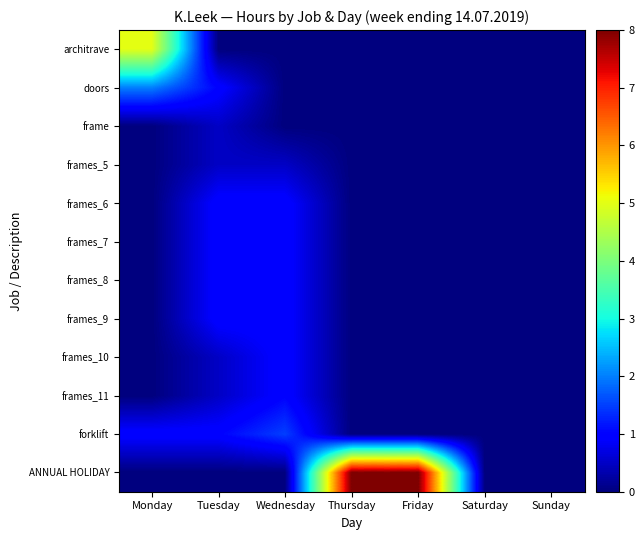

Reading left to right, what are all the values shown in this chart?

architrave: Monday=5.0	Tuesday=0.0	Wednesday=0.0	Thursday=0.0	Friday=0.0	Saturday=0.0	Sunday=0.0
doors: Monday=2.0	Tuesday=1.0	Wednesday=0.0	Thursday=0.0	Friday=0.0	Saturday=0.0	Sunday=0.0
frame: Monday=0.0	Tuesday=0.5	Wednesday=0.0	Thursday=0.0	Friday=0.0	Saturday=0.0	Sunday=0.0
frames_5: Monday=0.0	Tuesday=0.5	Wednesday=0.5	Thursday=0.0	Friday=0.0	Saturday=0.0	Sunday=0.0
frames_6: Monday=0.0	Tuesday=1.0	Wednesday=1.0	Thursday=0.0	Friday=0.0	Saturday=0.0	Sunday=0.0
frames_7: Monday=0.0	Tuesday=1.0	Wednesday=1.0	Thursday=0.0	Friday=0.0	Saturday=0.0	Sunday=0.0
frames_8: Monday=0.0	Tuesday=1.0	Wednesday=1.0	Thursday=0.0	Friday=0.0	Saturday=0.0	Sunday=0.0
frames_9: Monday=0.0	Tuesday=1.0	Wednesday=1.0	Thursday=0.0	Friday=0.0	Saturday=0.0	Sunday=0.0
frames_10: Monday=0.0	Tuesday=0.5	Wednesday=1.0	Thursday=0.0	Friday=0.0	Saturday=0.0	Sunday=0.0
frames_11: Monday=0.0	Tuesday=0.5	Wednesday=1.0	Thursday=0.0	Friday=0.0	Saturday=0.0	Sunday=0.0
forklift: Monday=1.0	Tuesday=1.0	Wednesday=1.5	Thursday=0.0	Friday=0.0	Saturday=0.0	Sunday=0.0
ANNUAL HOLIDAY: Monday=0.0	Tuesday=0.0	Wednesday=0.0	Thursday=8.0	Friday=8.0	Saturday=0.0	Sunday=0.0